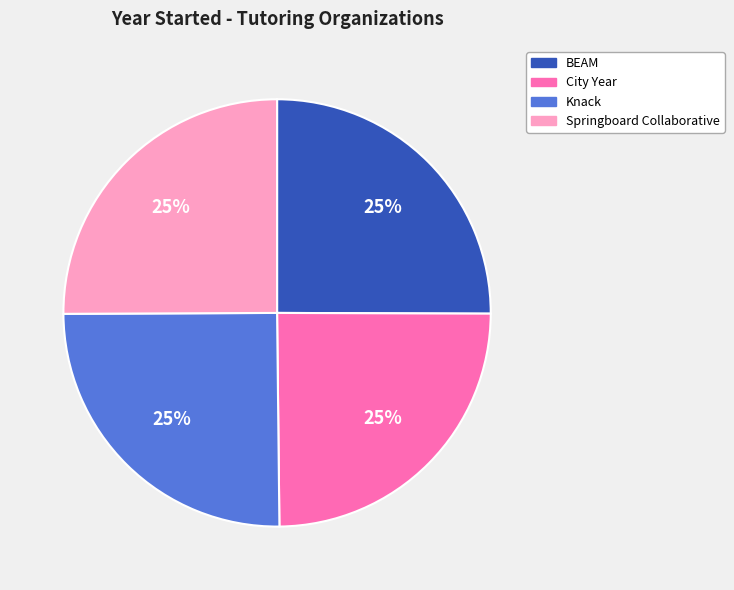

To the nearest percent, what is the average slice percentage?

25%